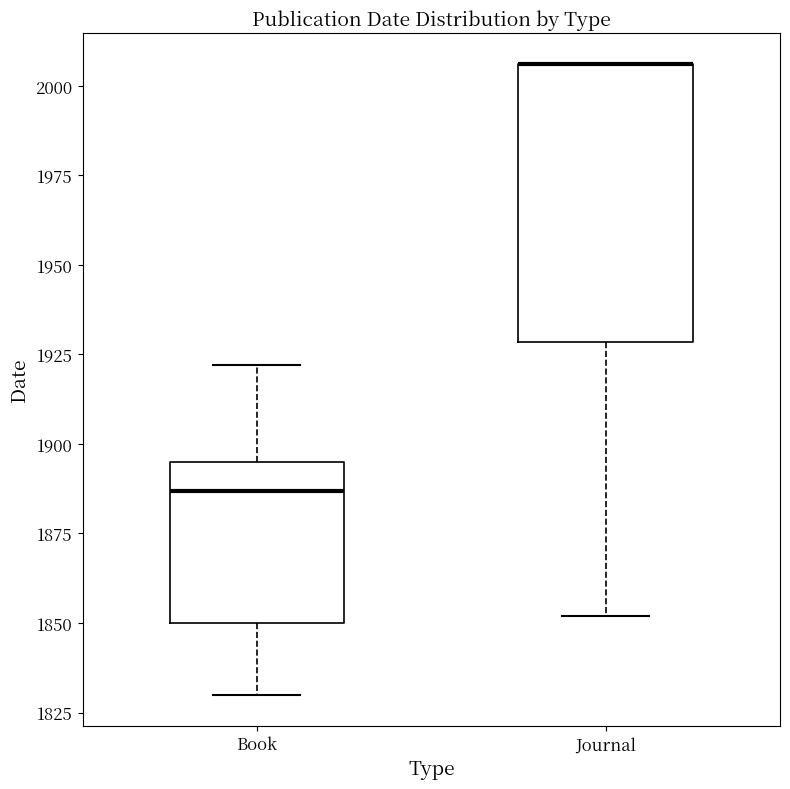

Where is the upper edge of the box for Journal on the y-axis? The values are not printed on the chart, so give them approximately, as read against the axis.

2005